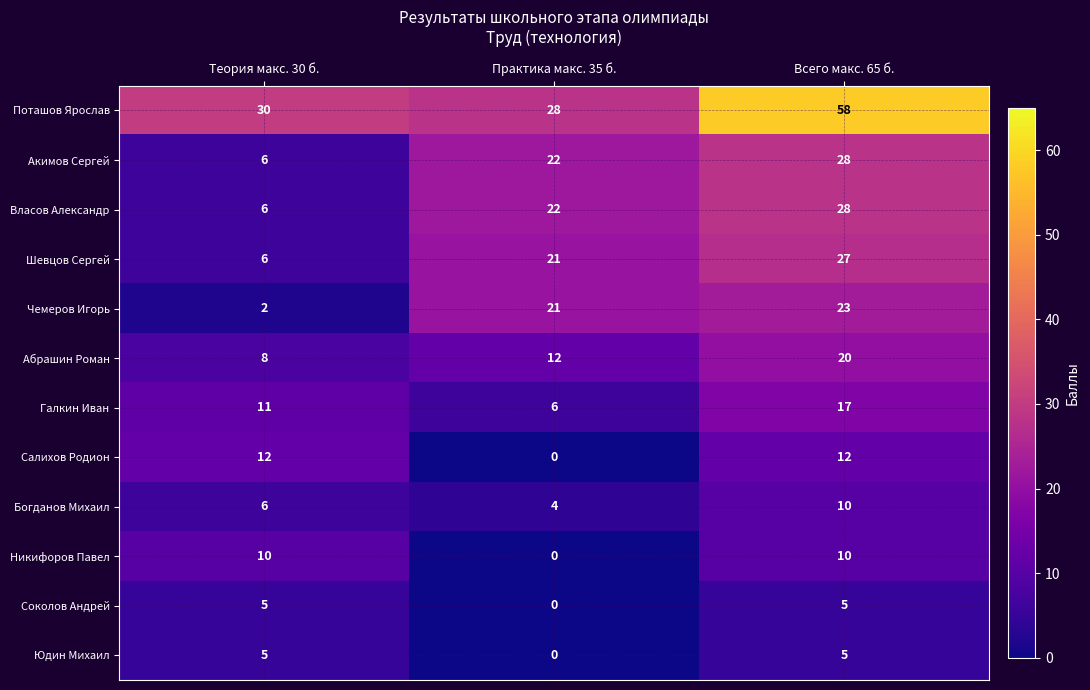

What is the sum of all Салихов Родион values?

24